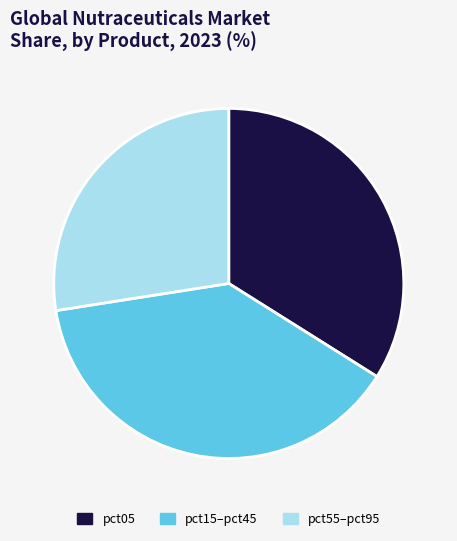

The pct05 slice represents 34% of the pie. True or false?

True